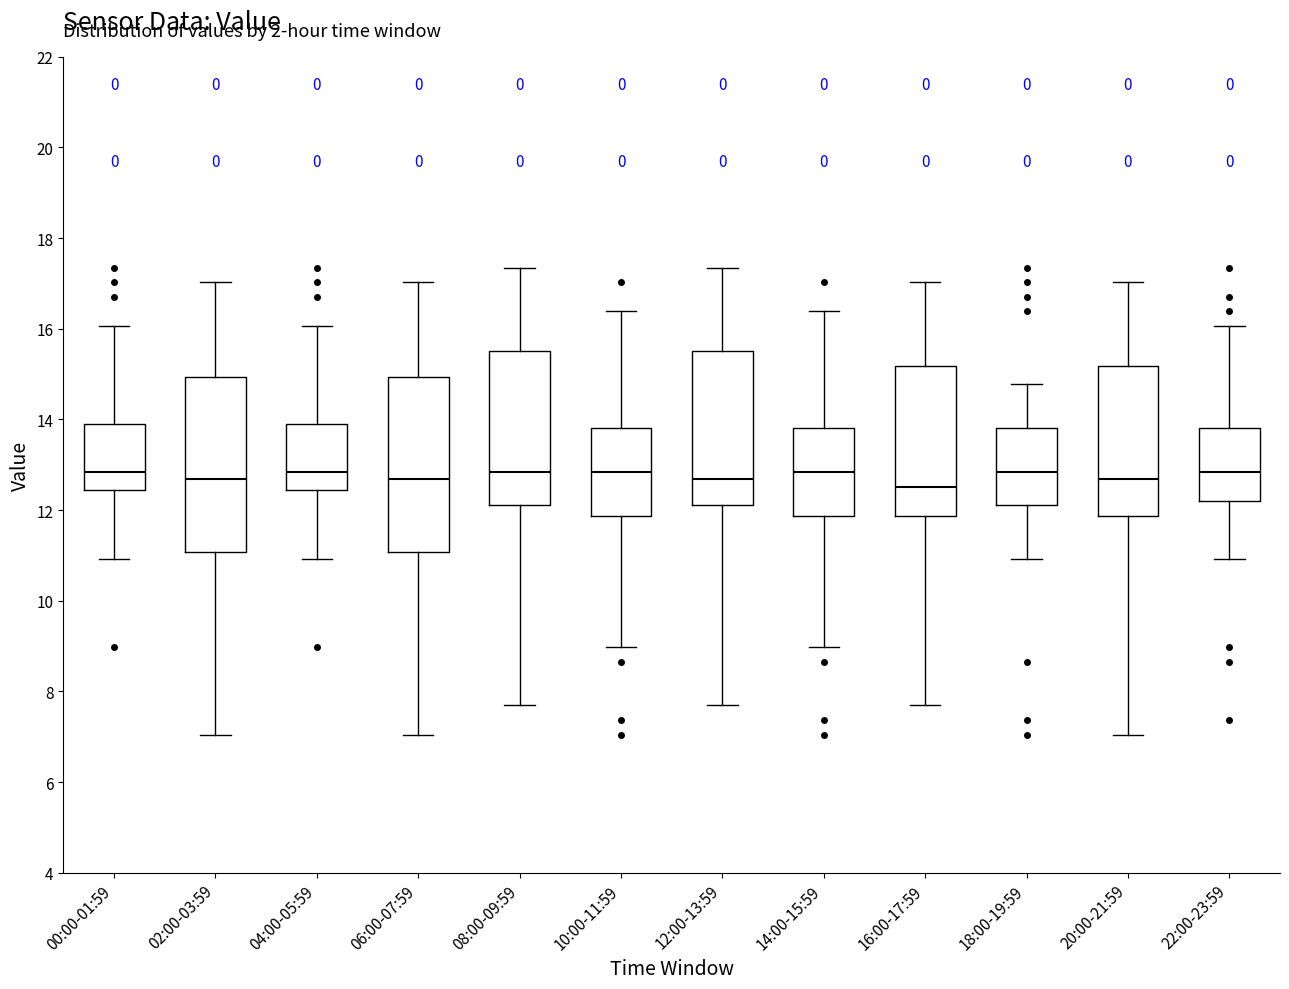

Where does the median line of the box for 14:00-15:59 sit on the y-axis? The values are not printed on the chart, so give them approximately, as read against the axis.

12.8